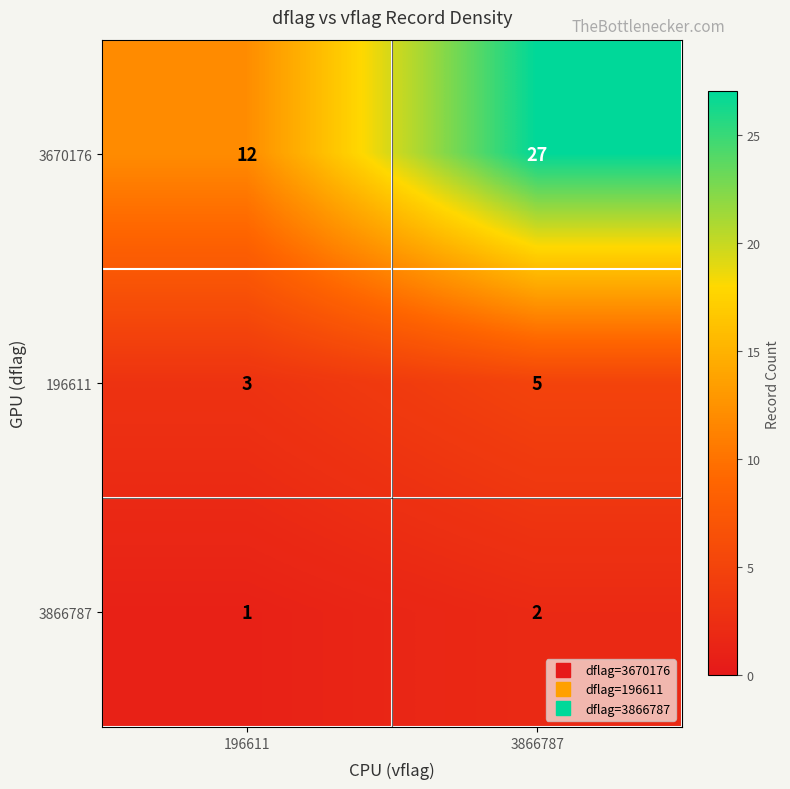

Which series has the widest spread of values?

3670176